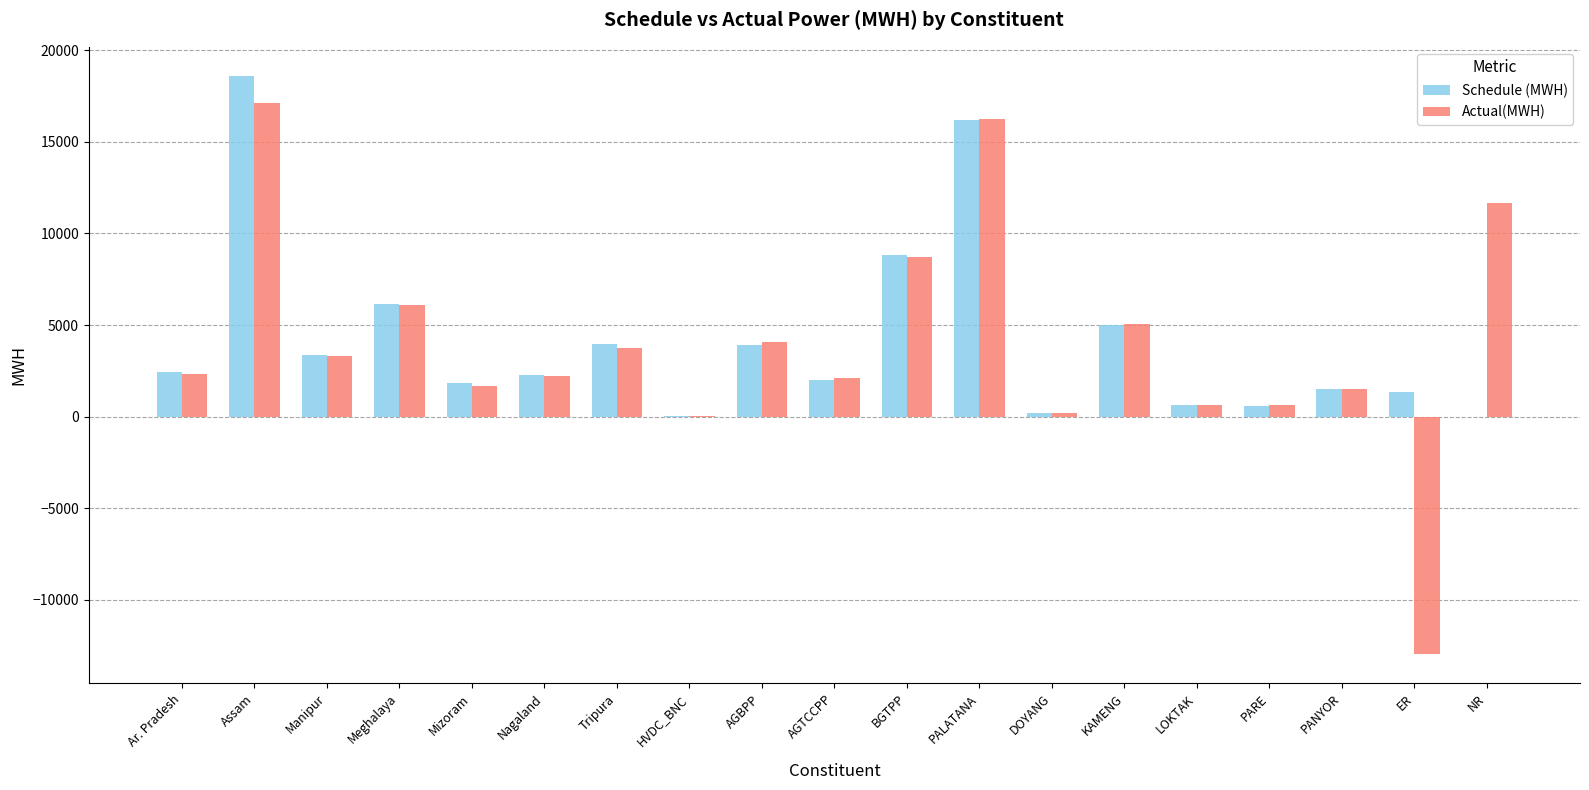

At which category is the sum across all series the highest?

Assam